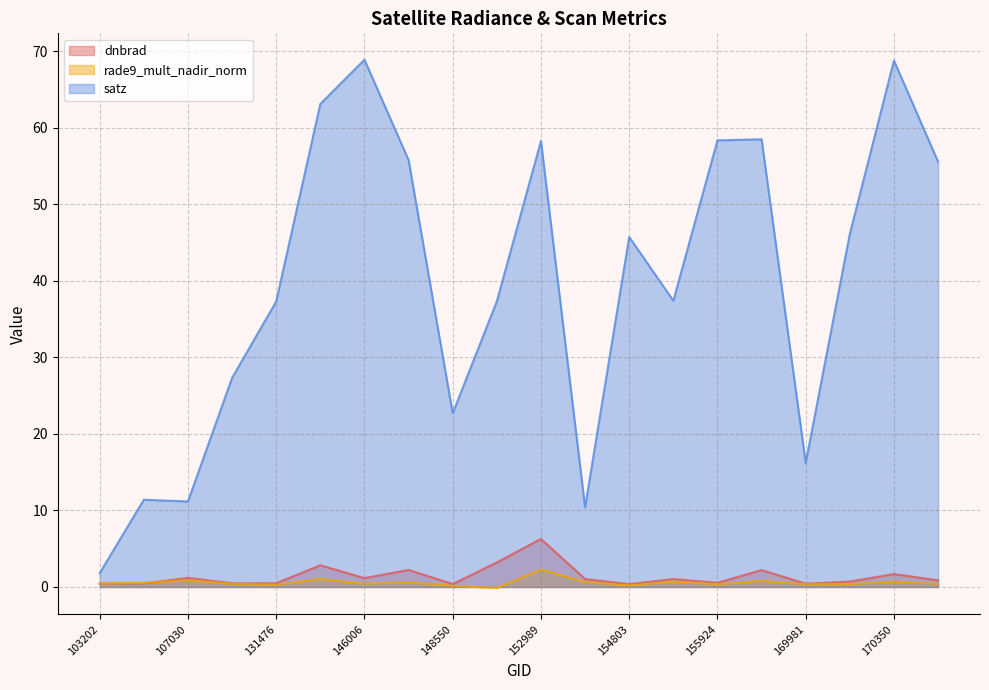

Reading right to left, extract all data points from this chart.

dnbrad: 170531=0.9	170350=1.7	170155=0.7	169981=0.4	168356=2.2	155924=0.5	155739=1.0	154803=0.4	153478=1.0	152989=6.3	152809=3.2	148550=0.4	146194=2.2	146006=1.2	145994=2.8	131476=0.5	113934=0.5	107030=1.2	103804=0.5	103202=0.5
rade9_mult_nadir_norm: 170531=0.4	170350=0.7	170155=0.4	169981=0.4	168356=0.8	155924=0.3	155739=0.7	154803=0.2	153478=0.7	152989=2.3	152809=-0.1	148550=0.2	146194=0.6	146006=0.4	145994=1.0	131476=0.3	113934=0.4	107030=0.9	103804=0.5	103202=0.5
satz: 170531=55.6	170350=68.8	170155=46.2	169981=16.2	168356=58.5	155924=58.4	155739=37.4	154803=45.7	153478=10.4	152989=58.3	152809=37.3	148550=22.7	146194=55.8	146006=68.9	145994=63.1	131476=37.3	113934=27.3	107030=11.2	103804=11.4	103202=1.8